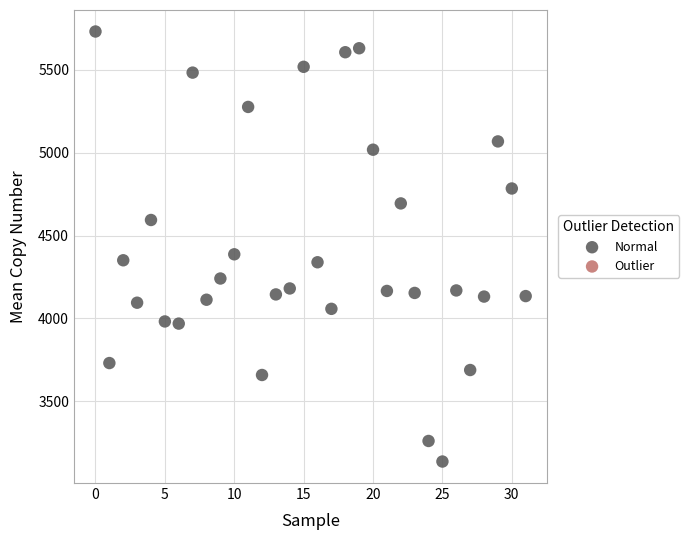

What Y value in the scatter plot is closest to 4434?

4387